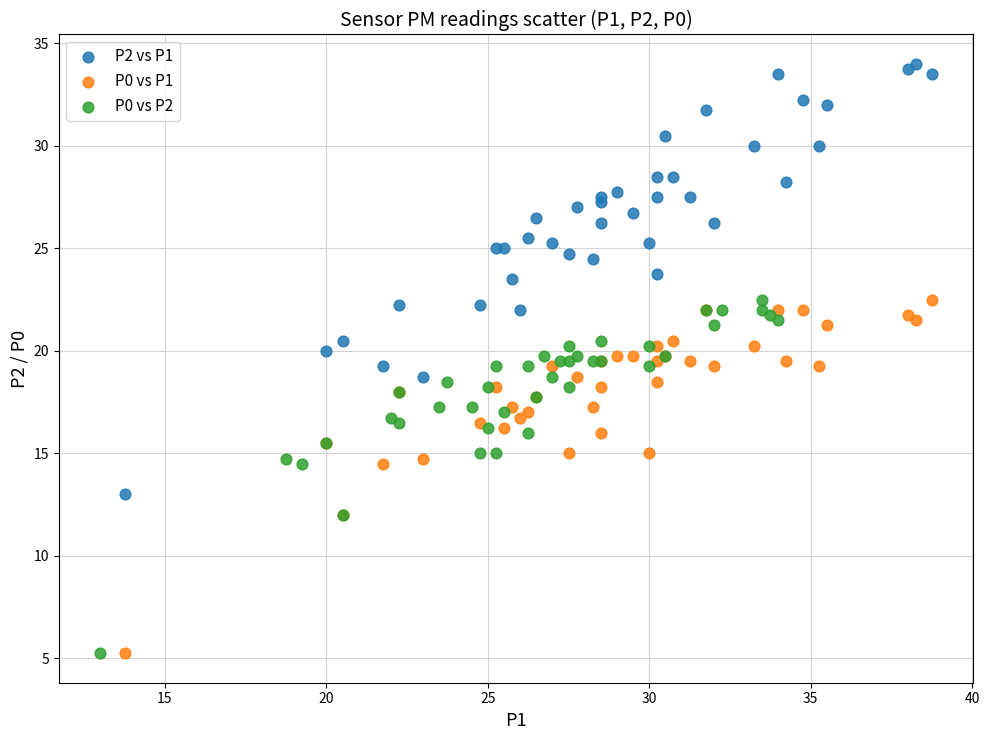

What are all the series names shown in the legend?

P2 vs P1, P0 vs P1, P0 vs P2